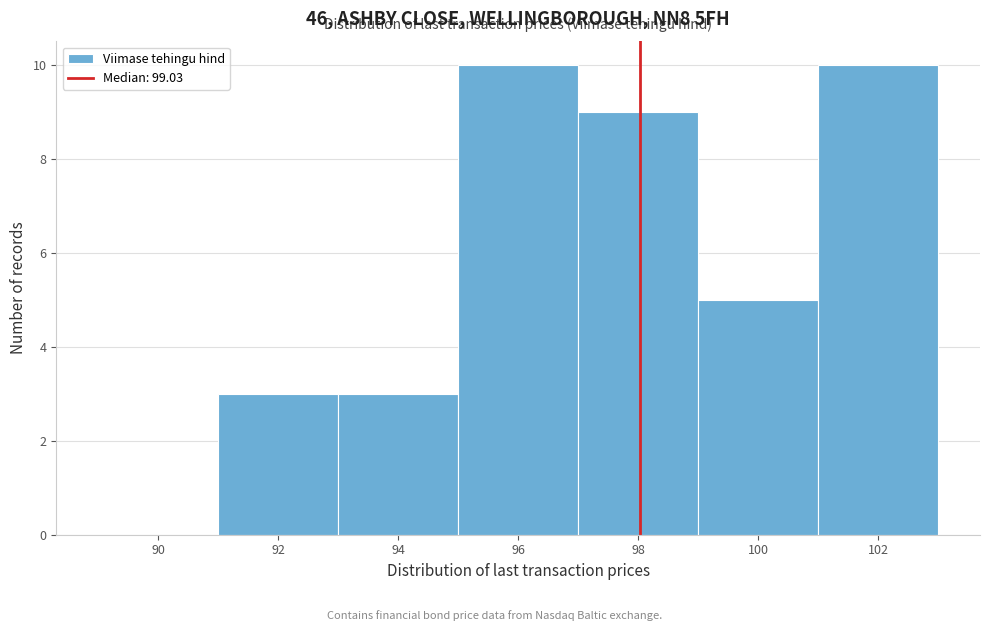

Reading left to right, list all the values displayed in this chart.

90=0	92=3	94=3	96=10	98=9	100=5	102=10